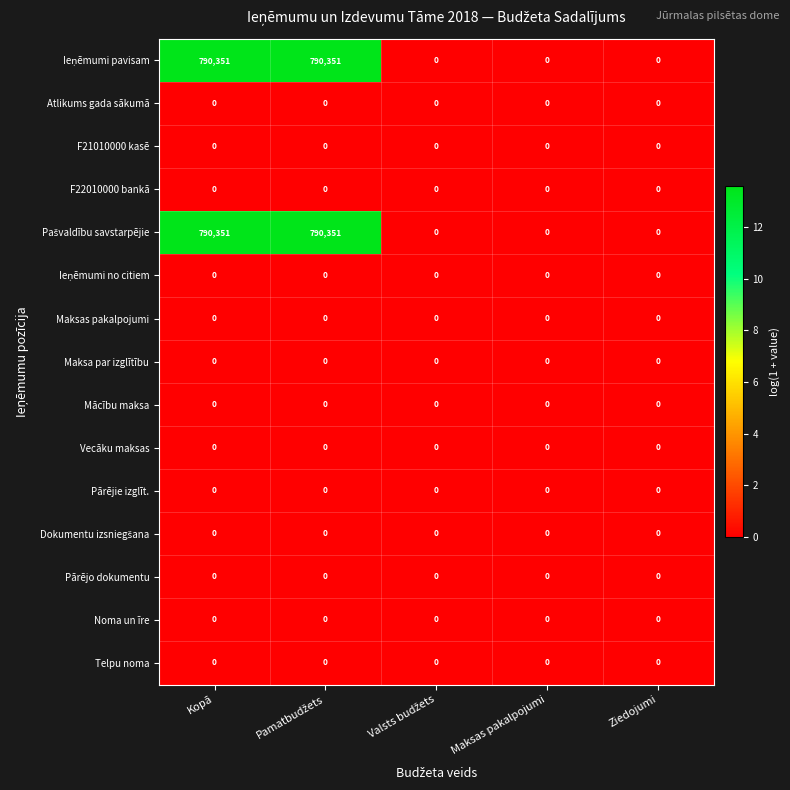

The value of Mācību maksa at Maksas pakalpojumi is 0. True or false?

True